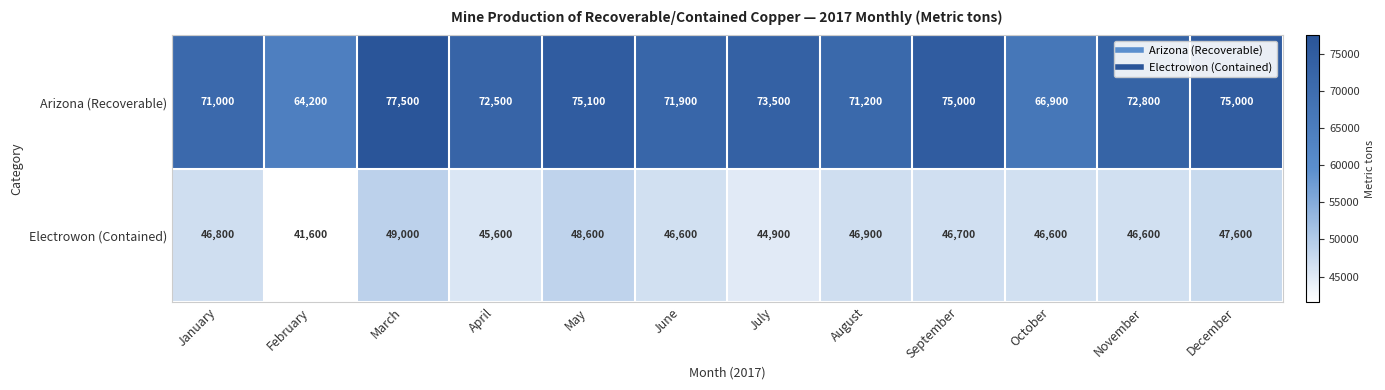

List the series in order of their overall mean, lowest first.

Electrowon (Contained), Arizona (Recoverable)